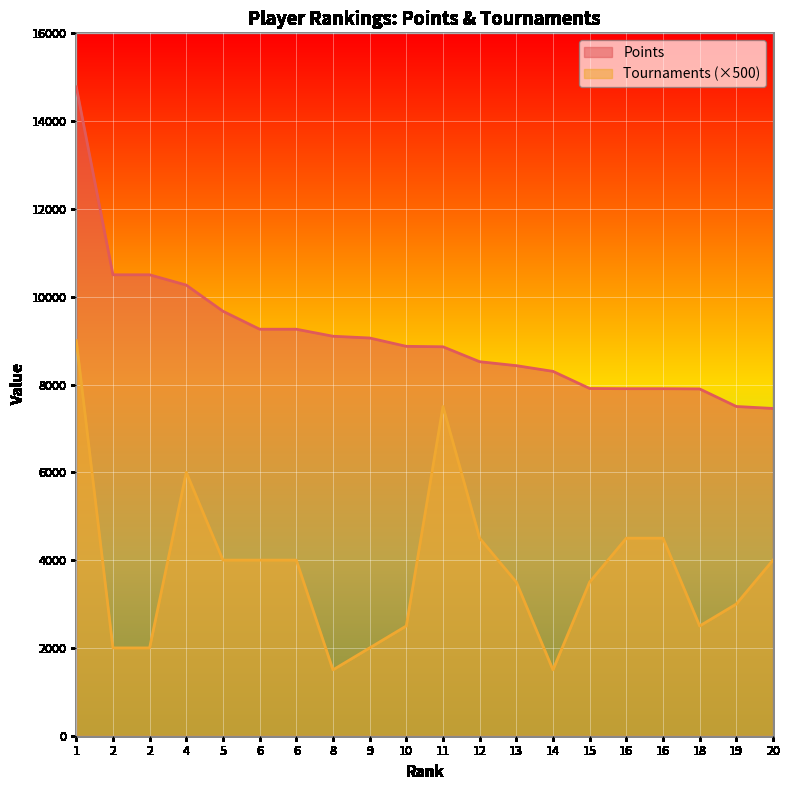

Read the Tournaments value at 5, to the nearest 100.

4000